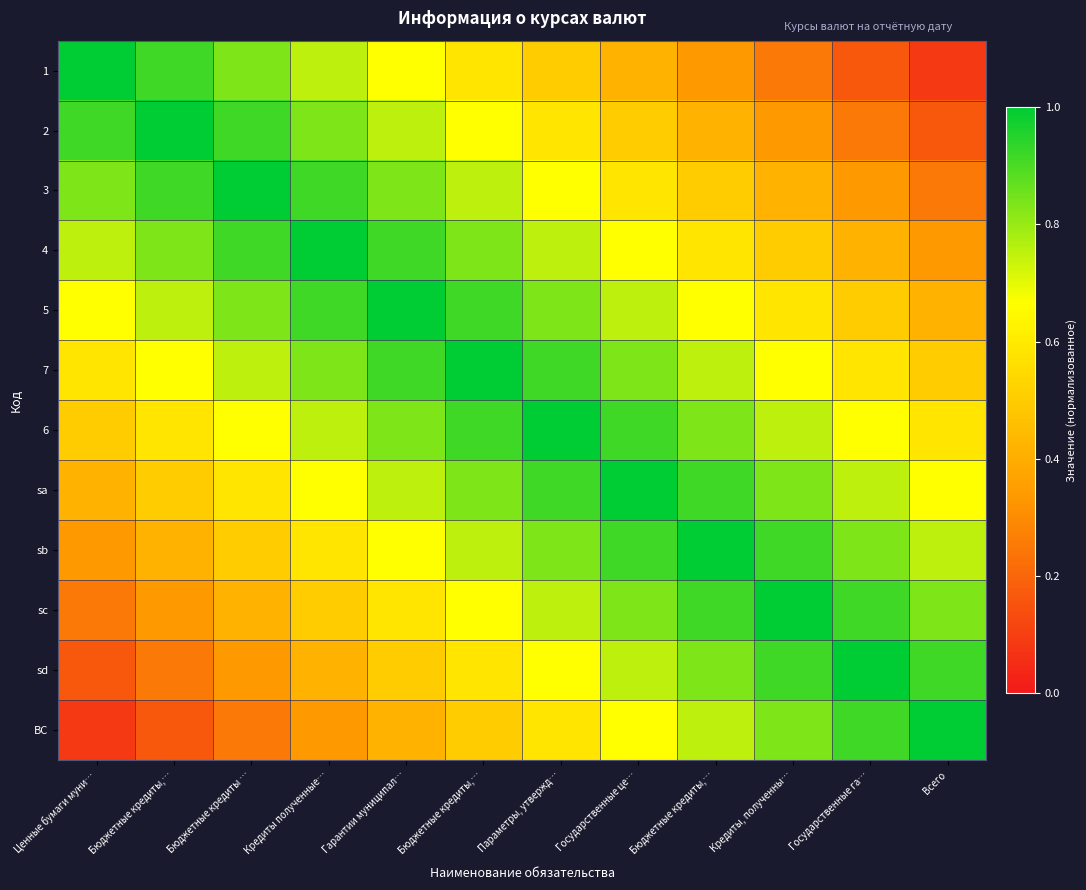

At how many categories does at least one series exceed 0?

12